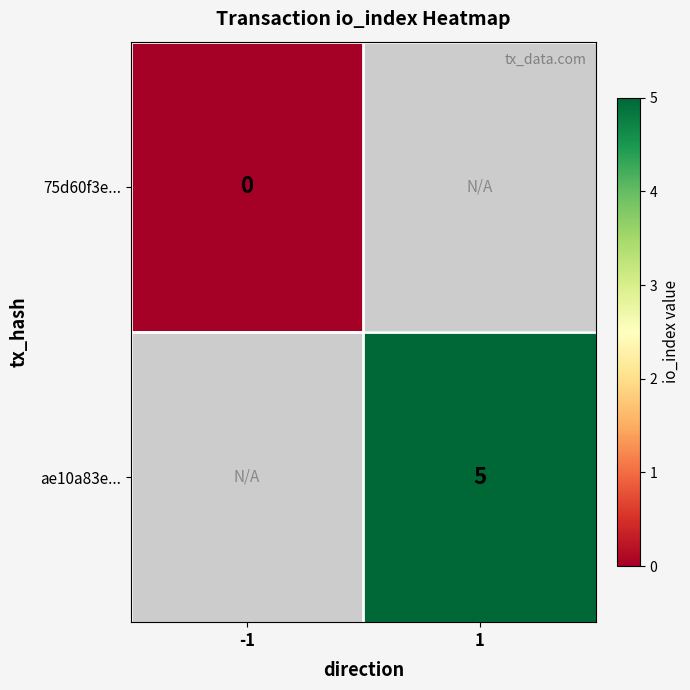

What is the greatest value displayed?

5.0